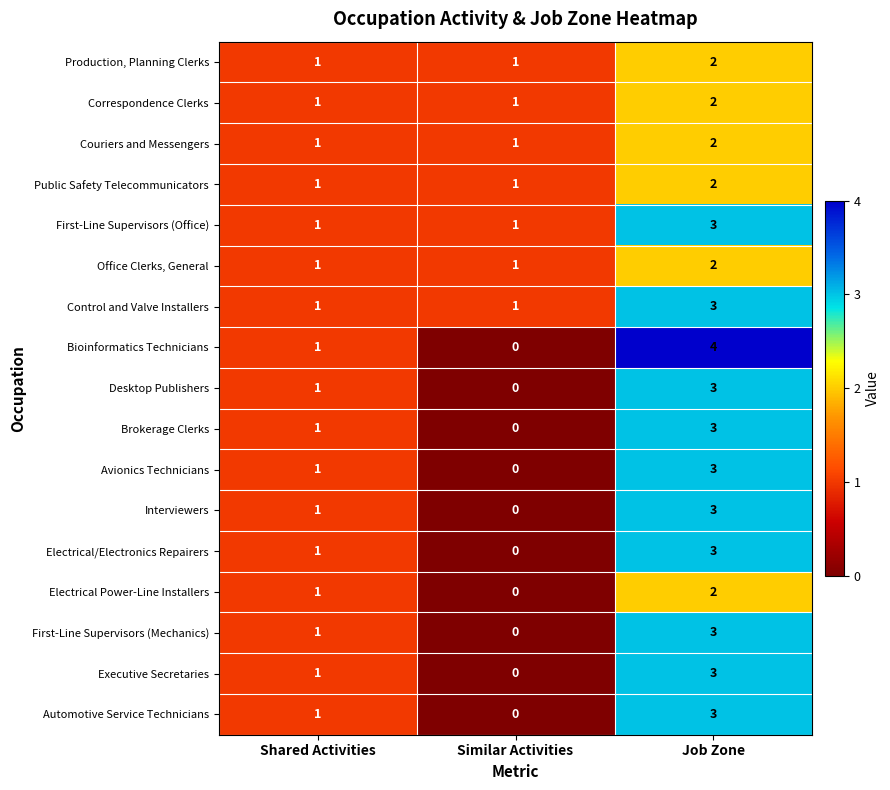

What is the total value across all series at Shared Activities?

17